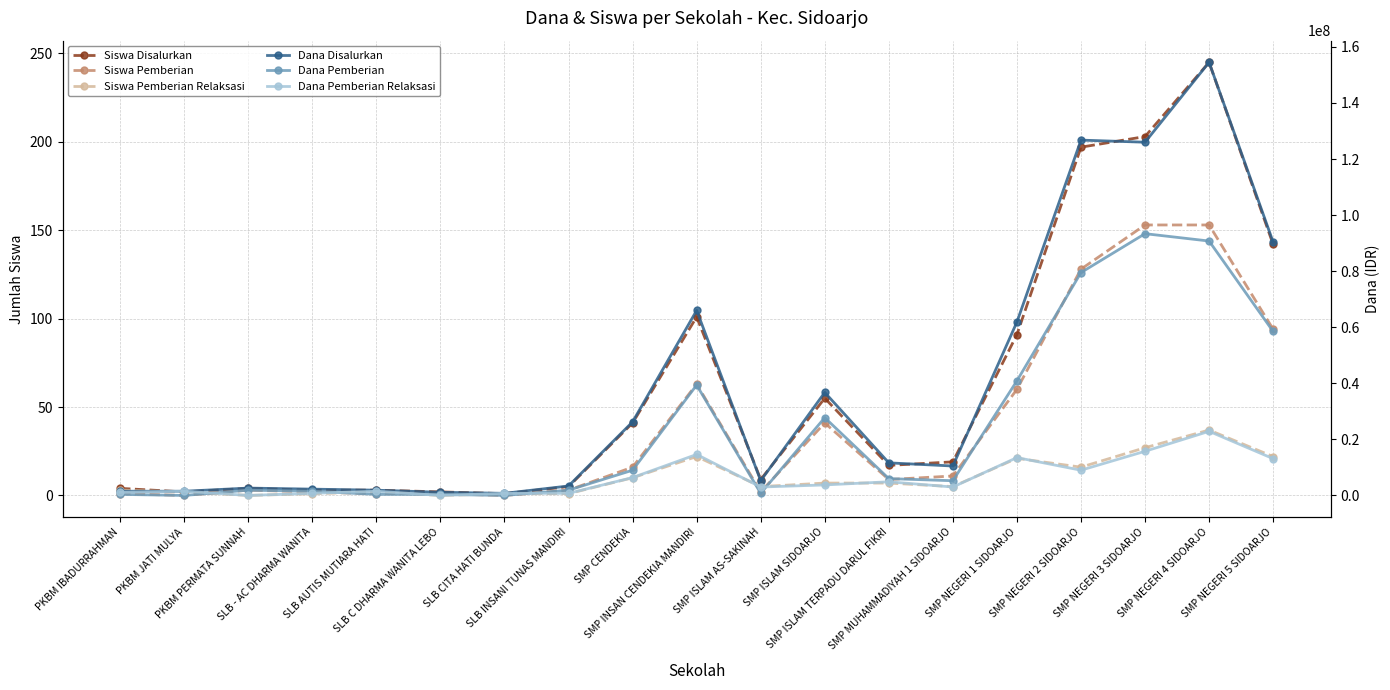

Which series has the largest total across all categories?

Dana Disalurkan